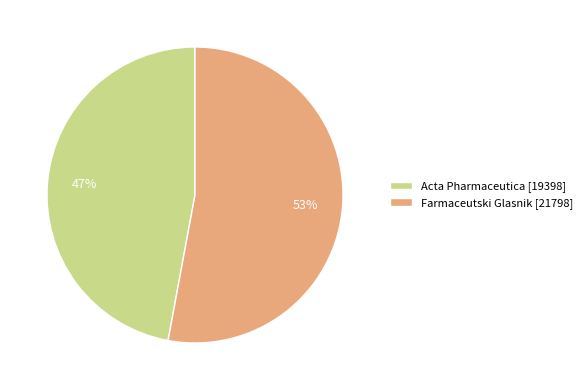

To the nearest percent, what percentage of the pie is Acta Pharmaceutica?

47%